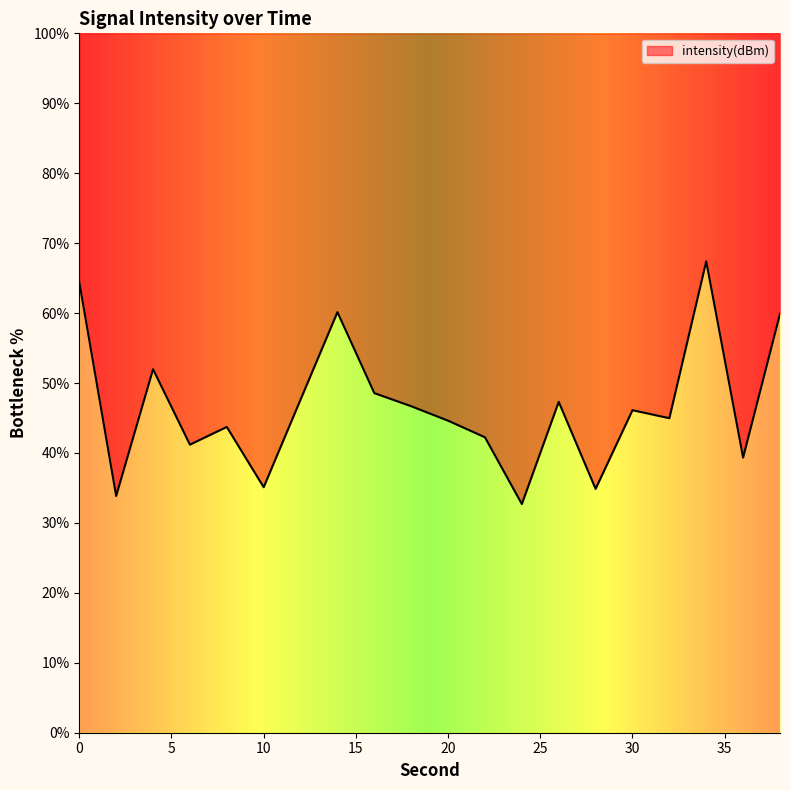

The chart shows a value of 27.5 at 6. True or false?

False